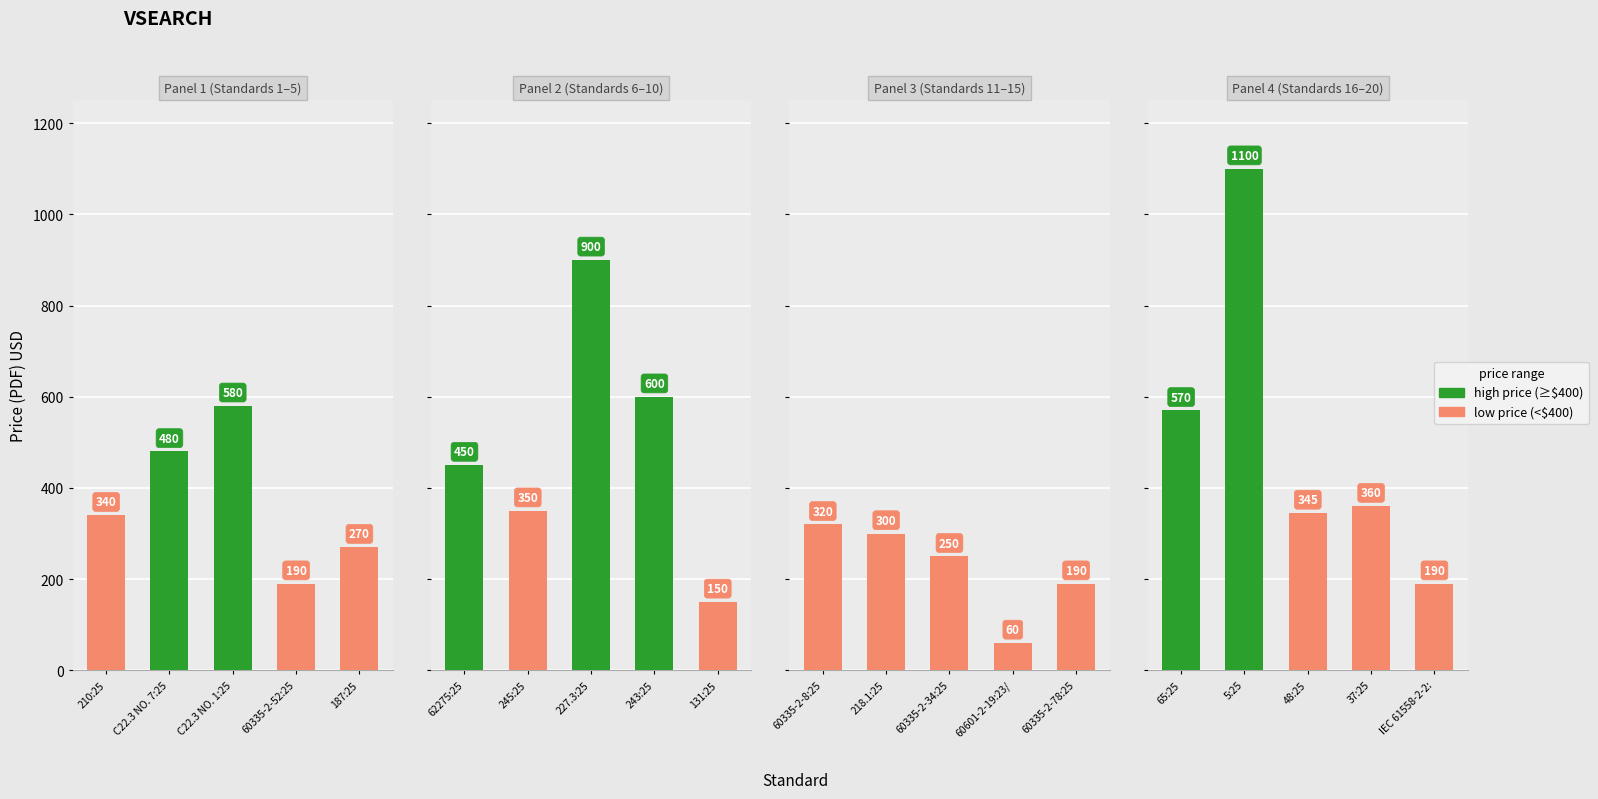

Reading left to right, what are all the values shown in this chart?

340	480	580	190	270	450	350	900	600	150	320	300	250	60	190	570	1100	345	360	190